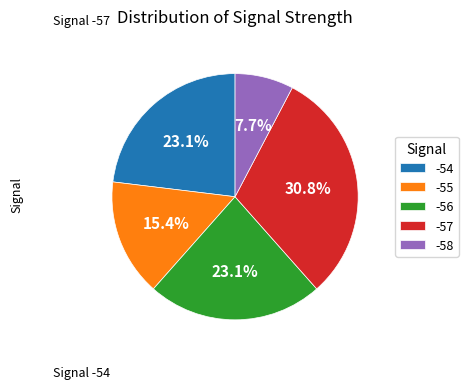

How many segments does this pie chart have?

5